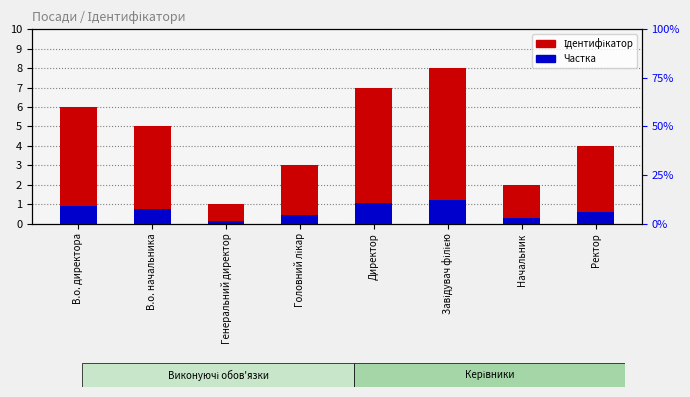

Reading left to right, list all the values displayed in this chart.

Ідентифікатор: В.о. директора=6.0	В.о. начальника=5.0	Генеральний директор=1.0	Головний лікар=3.0	Директор=7.0	Завідувач філією=8.0	Начальник=2.0	Ректор=4.0
Частка: В.о. директора=0.9	В.о. начальника=0.8	Генеральний директор=0.1	Головний лікар=0.4	Директор=1.1	Завідувач філією=1.2	Начальник=0.3	Ректор=0.6